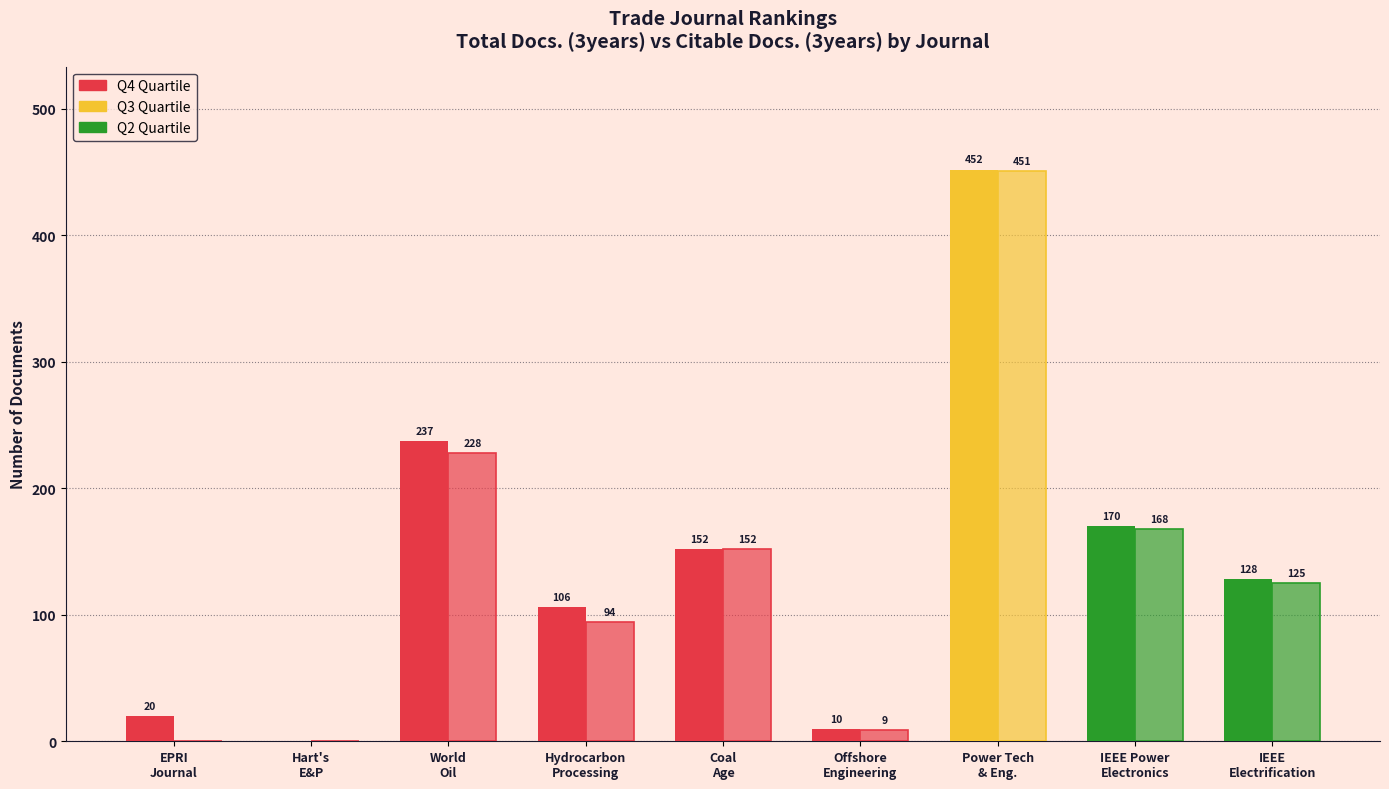

Count the number of categories in the chart.

9